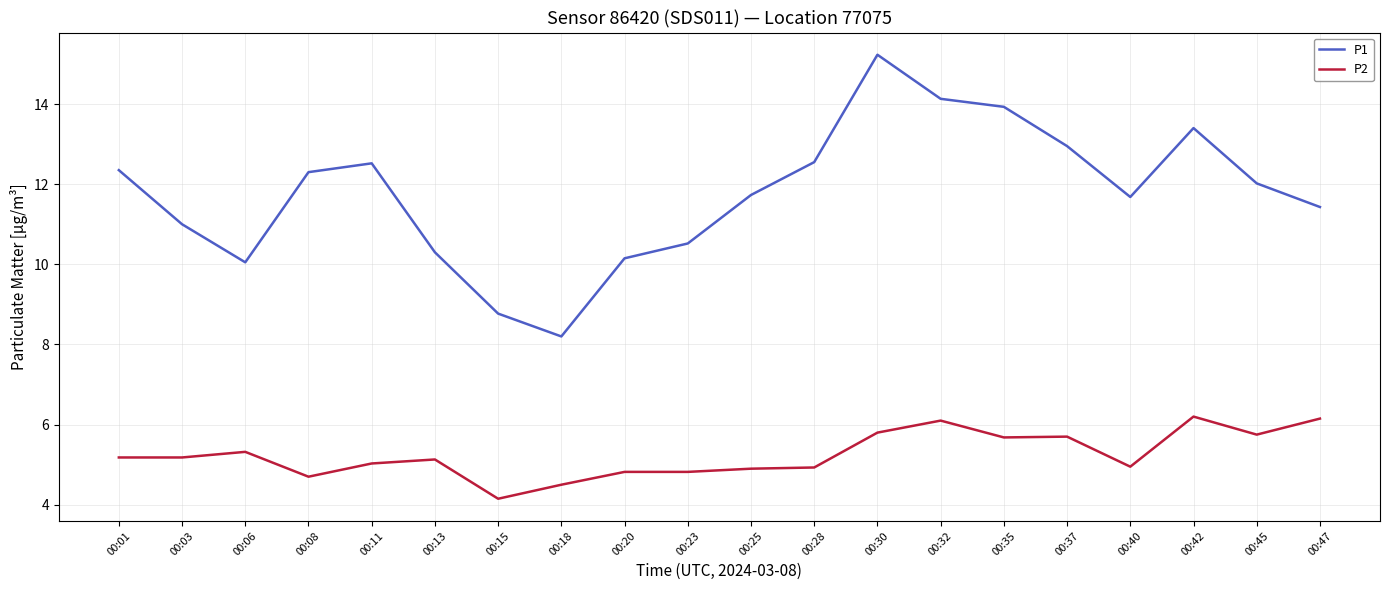

What is the greatest value displayed?

15.2